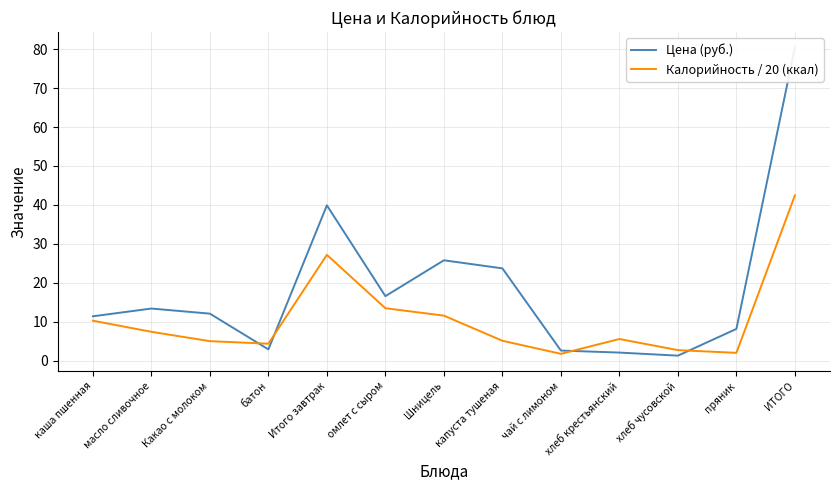

True or false: Цена (руб.) and Калорийность / 20 (ккал) cross at least once.

True